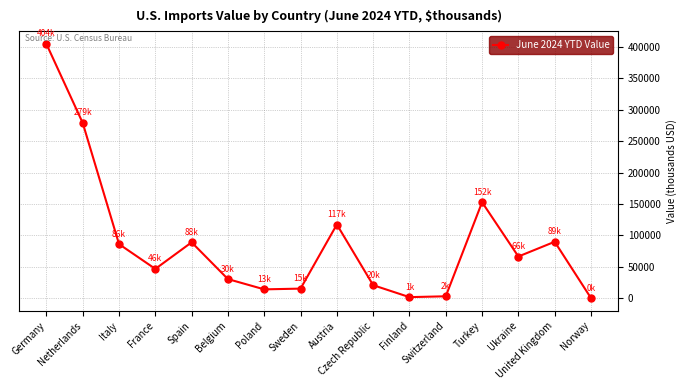

What is the difference between the values at Norway and Netherlands?

279010